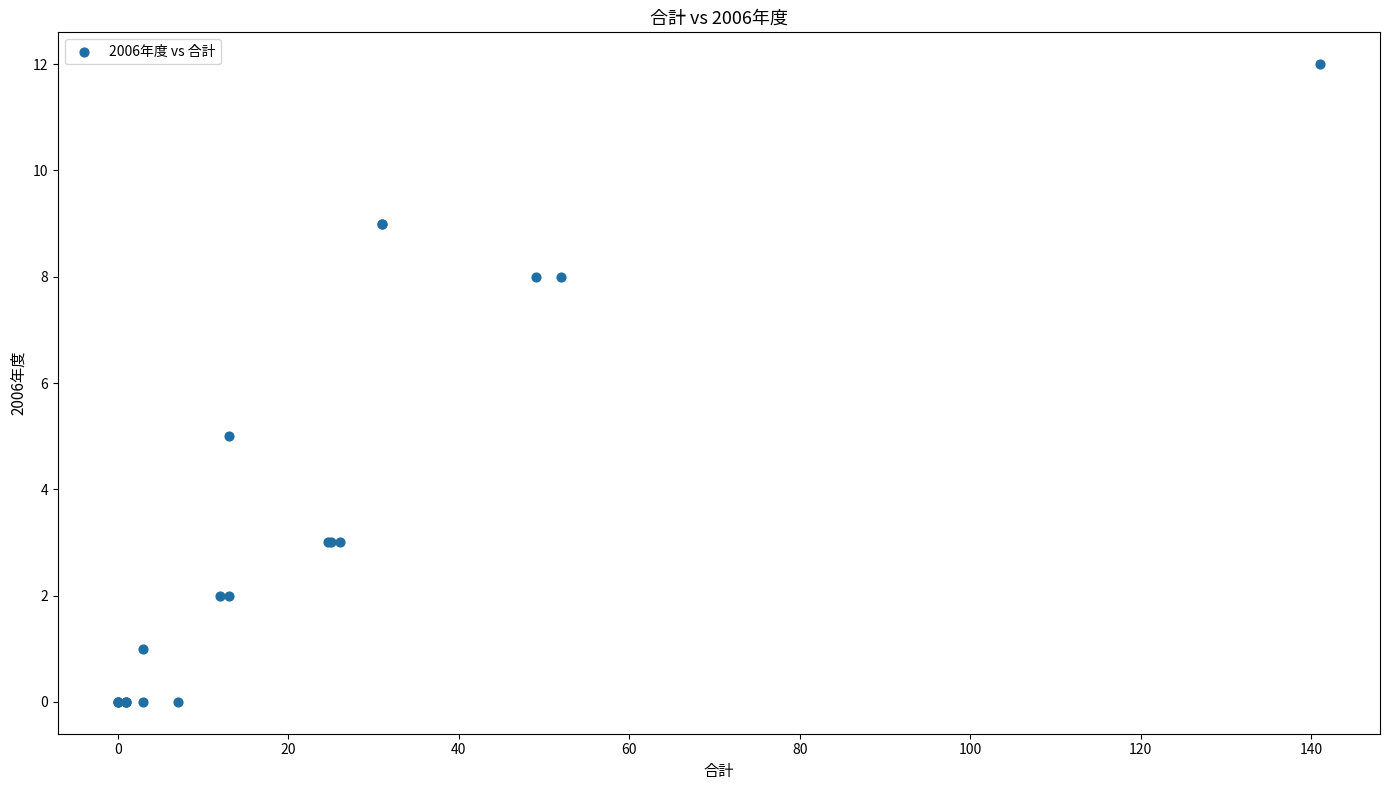

What Y value in the scatter plot is closest to 6?

5